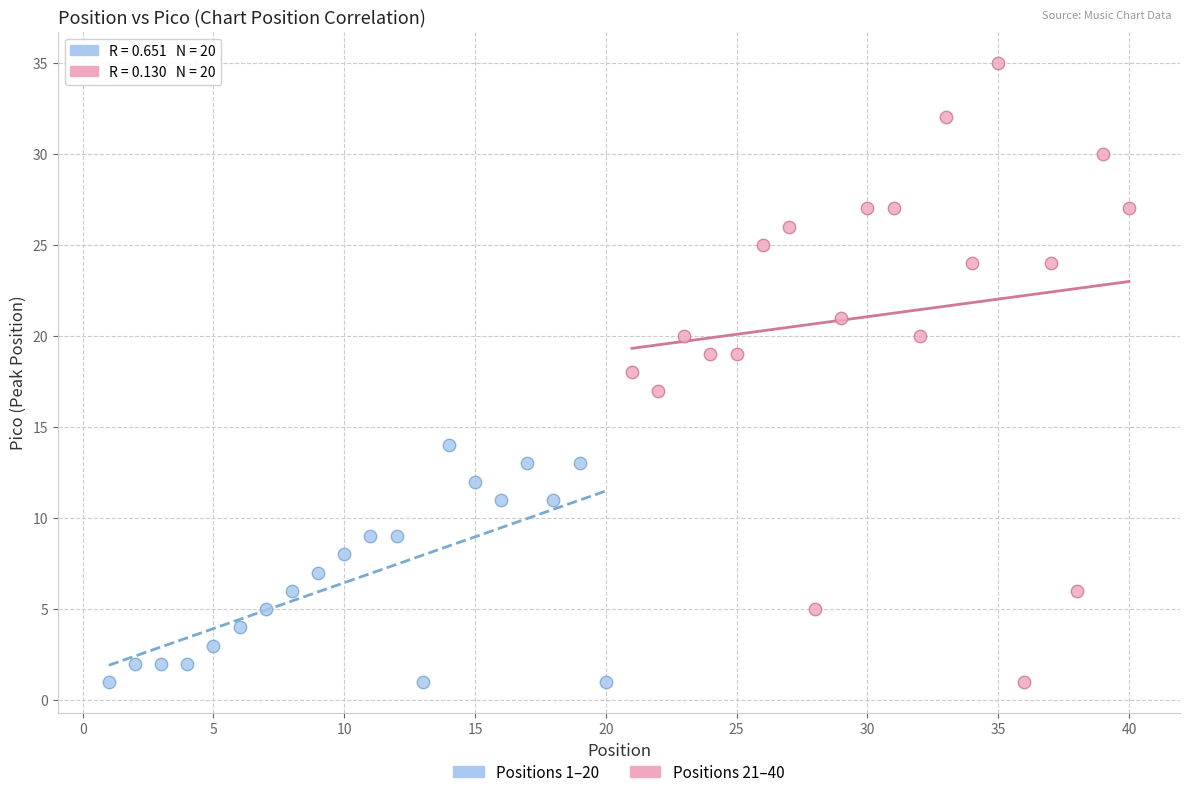

Which series reaches the maximum Y coordinate?

Positions 21–40